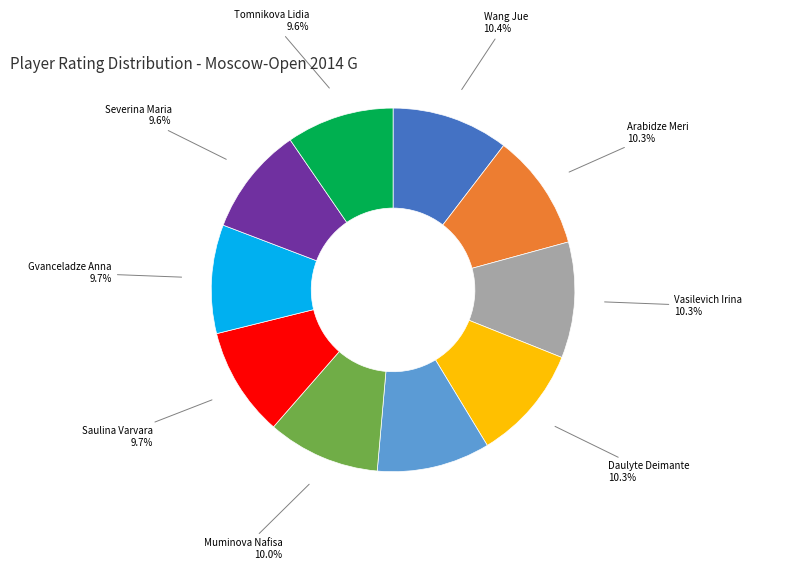

How many segments does this pie chart have?

10